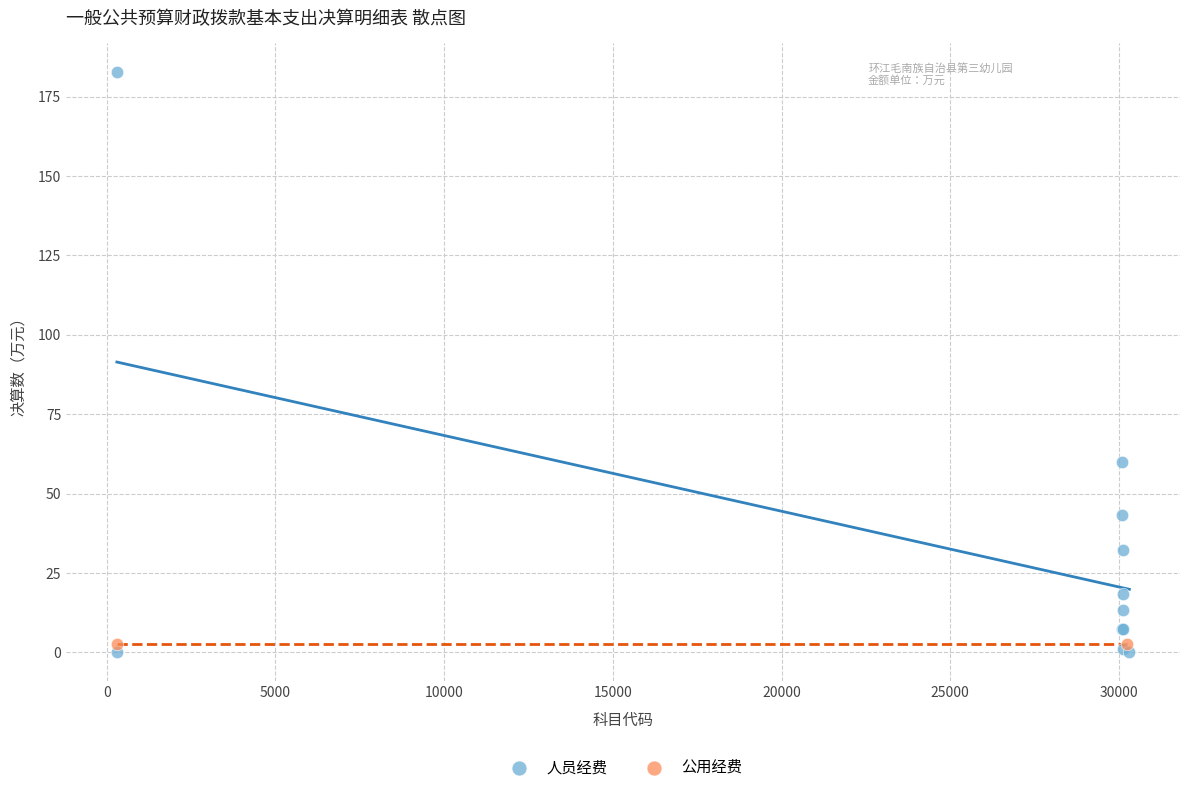

What are all the series names shown in the legend?

人员经费, 公用经费